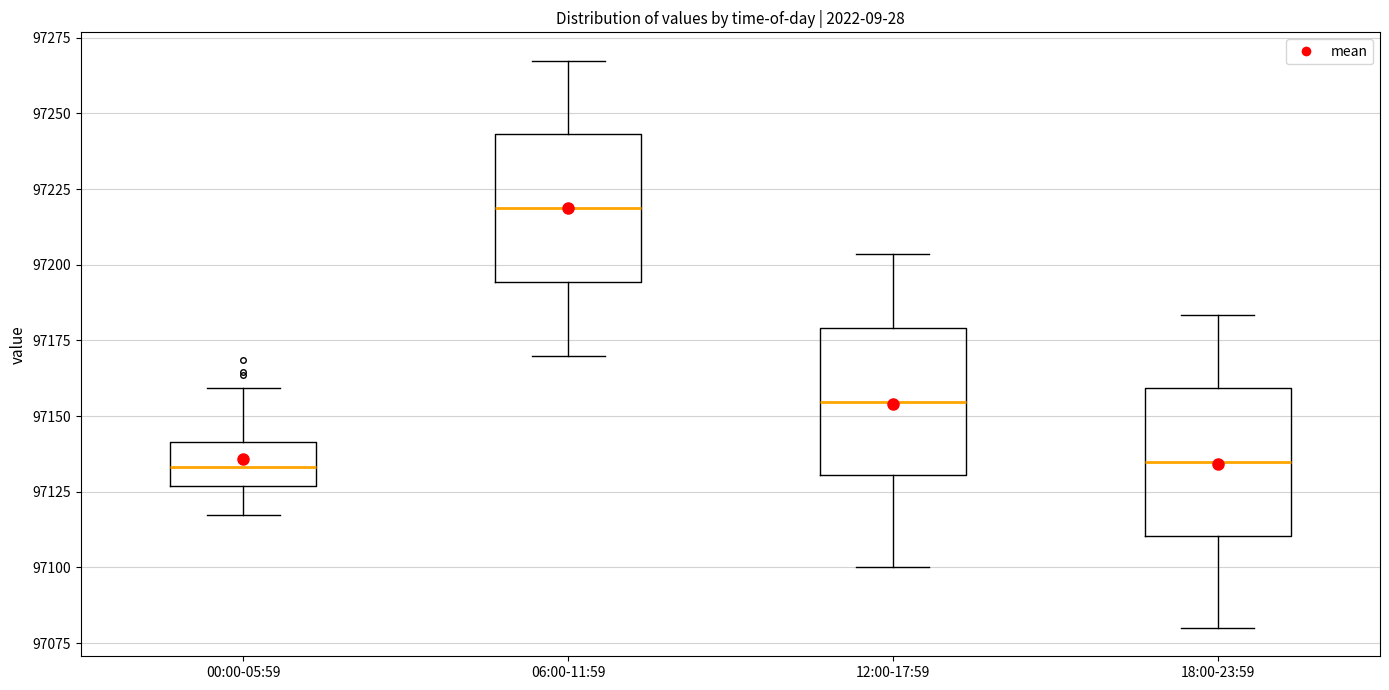

Reading left to right, transcribe this box plot: for each box, give where its median line is, the range the box spans, and where its two whiskers end, as read against the y-axis. The values are not printed on the chart, so give them approximately, as read against the axis.

00:00-05:59: median 97135, box 97125 to 97140, whiskers 97115 to 97160
06:00-11:59: median 97220, box 97195 to 97245, whiskers 97170 to 97265
12:00-17:59: median 97155, box 97130 to 97180, whiskers 97100 to 97205
18:00-23:59: median 97135, box 97110 to 97160, whiskers 97080 to 97185